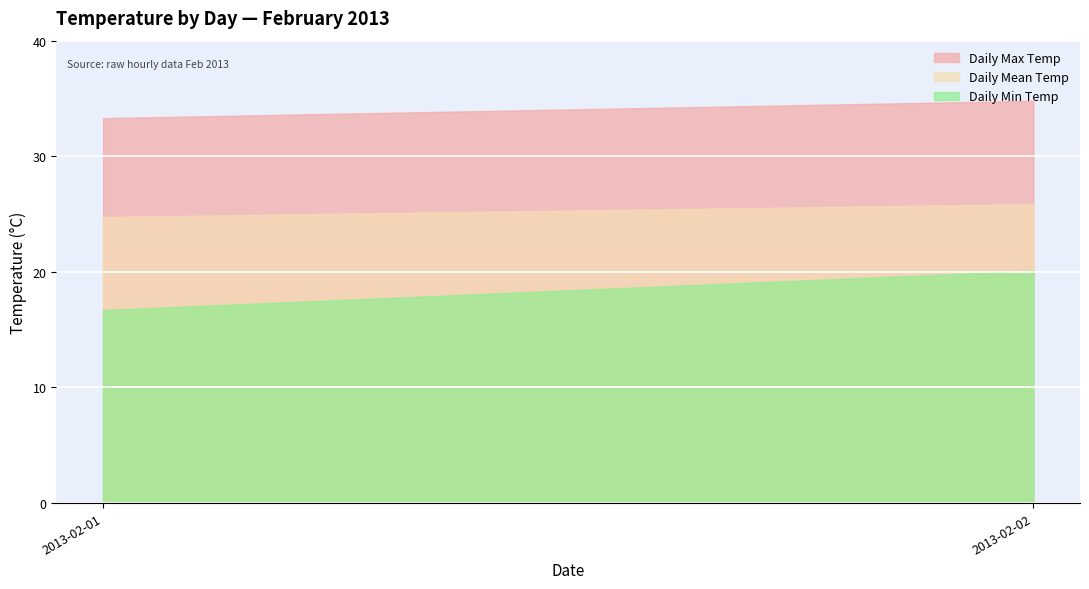

Reading left to right, transcribe all the data shown in this chart.

Daily Max Temp: 2013-02-01=33.3	2013-02-02=34.8
Daily Mean Temp: 2013-02-01=24.7	2013-02-02=25.9
Daily Min Temp: 2013-02-01=16.7	2013-02-02=20.1